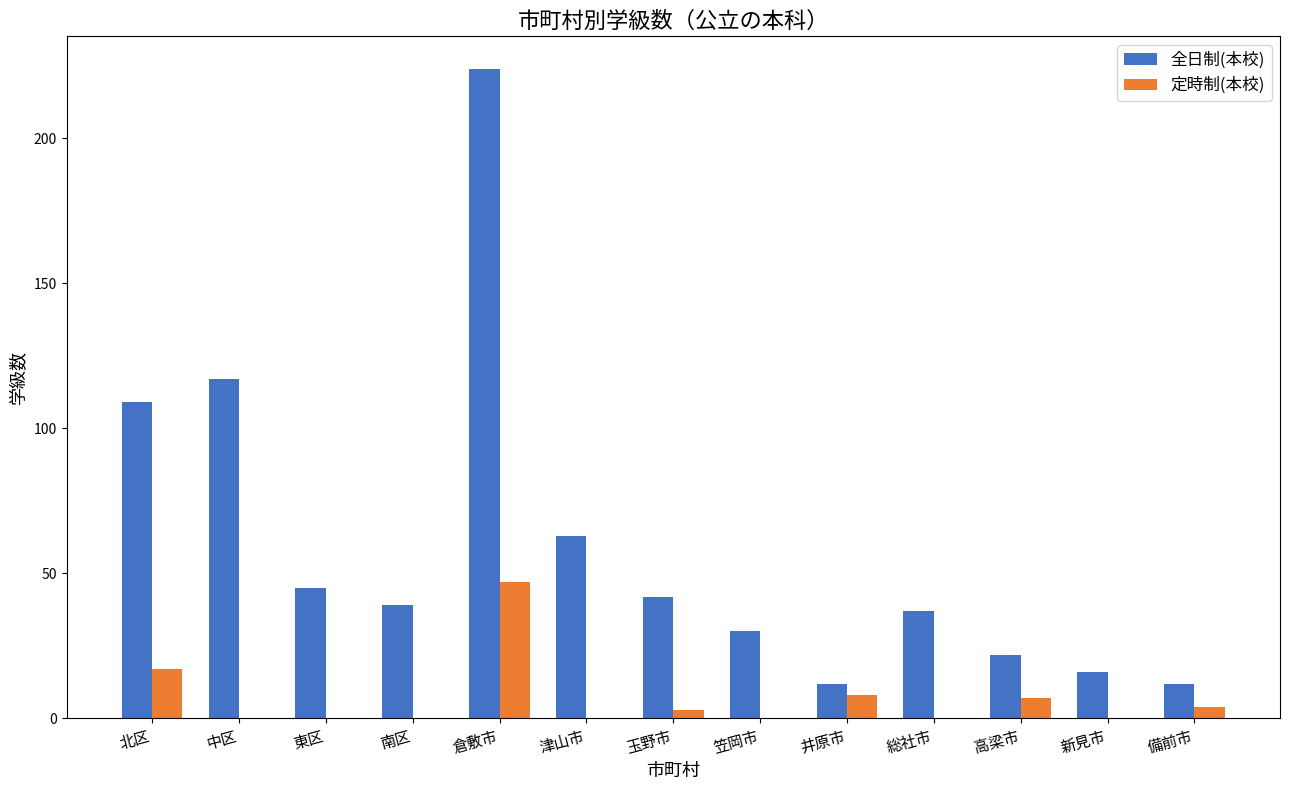

At which category is the sum across all series the highest?

倉敷市